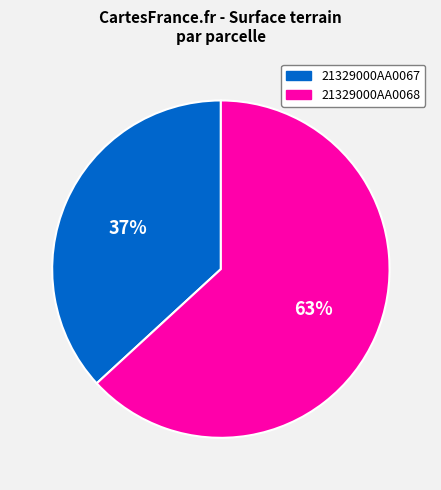

Which has a higher value, 21329000AA0067 or 21329000AA0068?

21329000AA0068